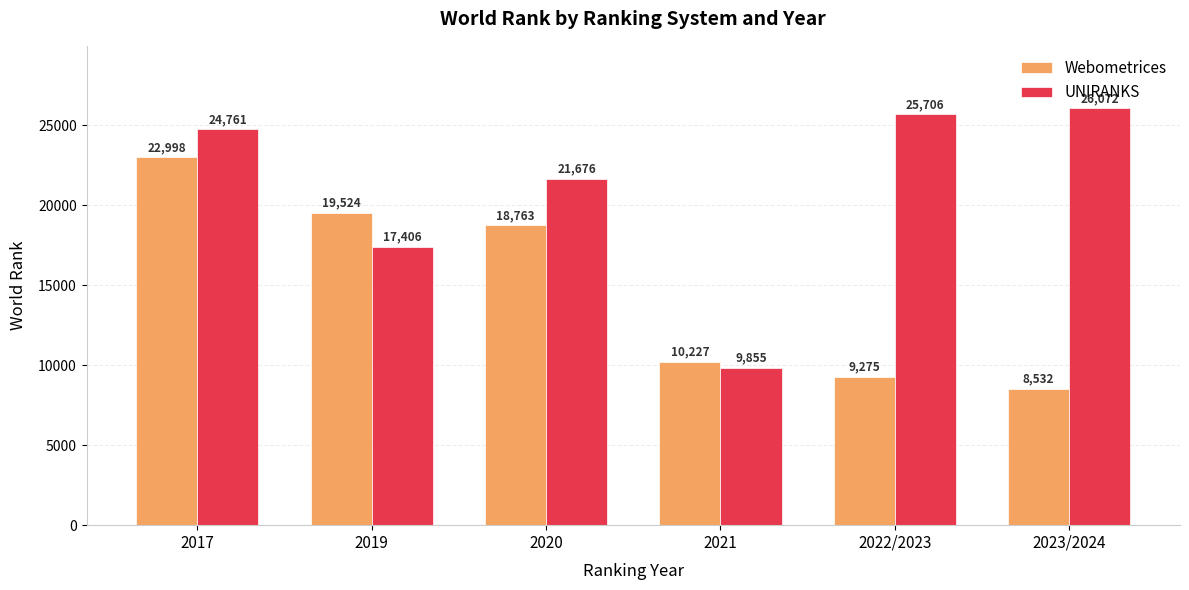

Is it true that Webometrices equals 8532 at 2023/2024?

True